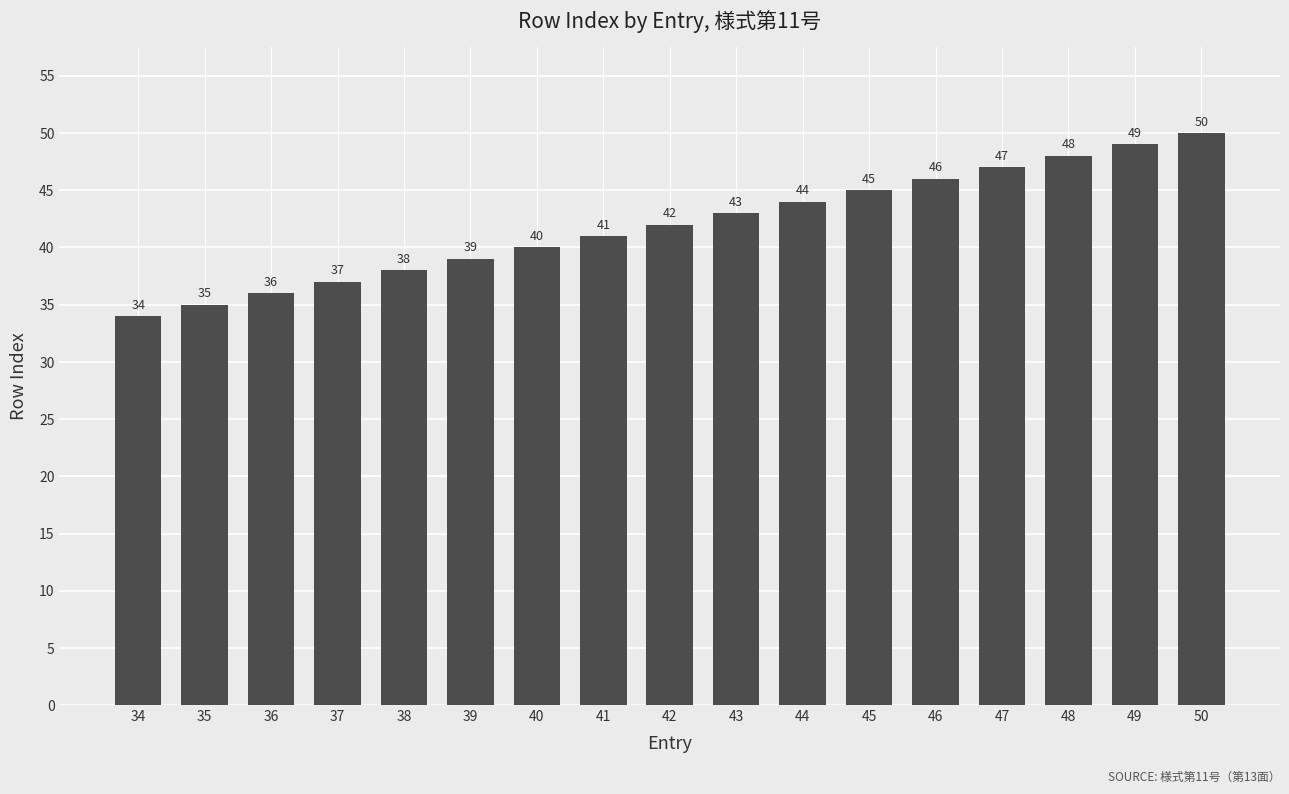

Read the value at 41.

41